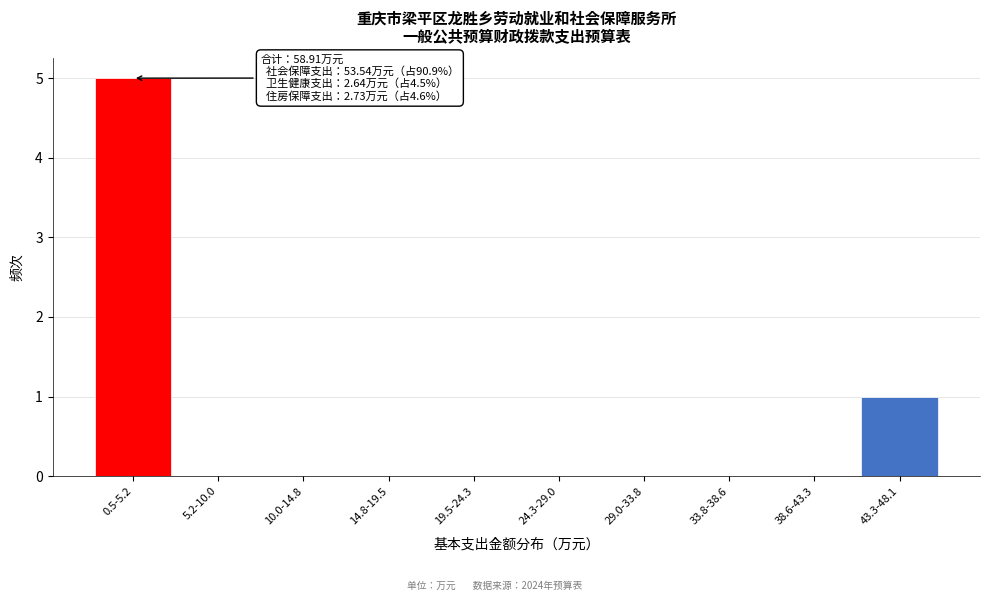

Reading right to left, transcribe all the data shown in this chart.

43.3-48.1=1	38.6-43.3=0	33.8-38.6=0	29.0-33.8=0	24.3-29.0=0	19.5-24.3=0	14.8-19.5=0	10.0-14.8=0	5.2-10.0=0	0.5-5.2=5